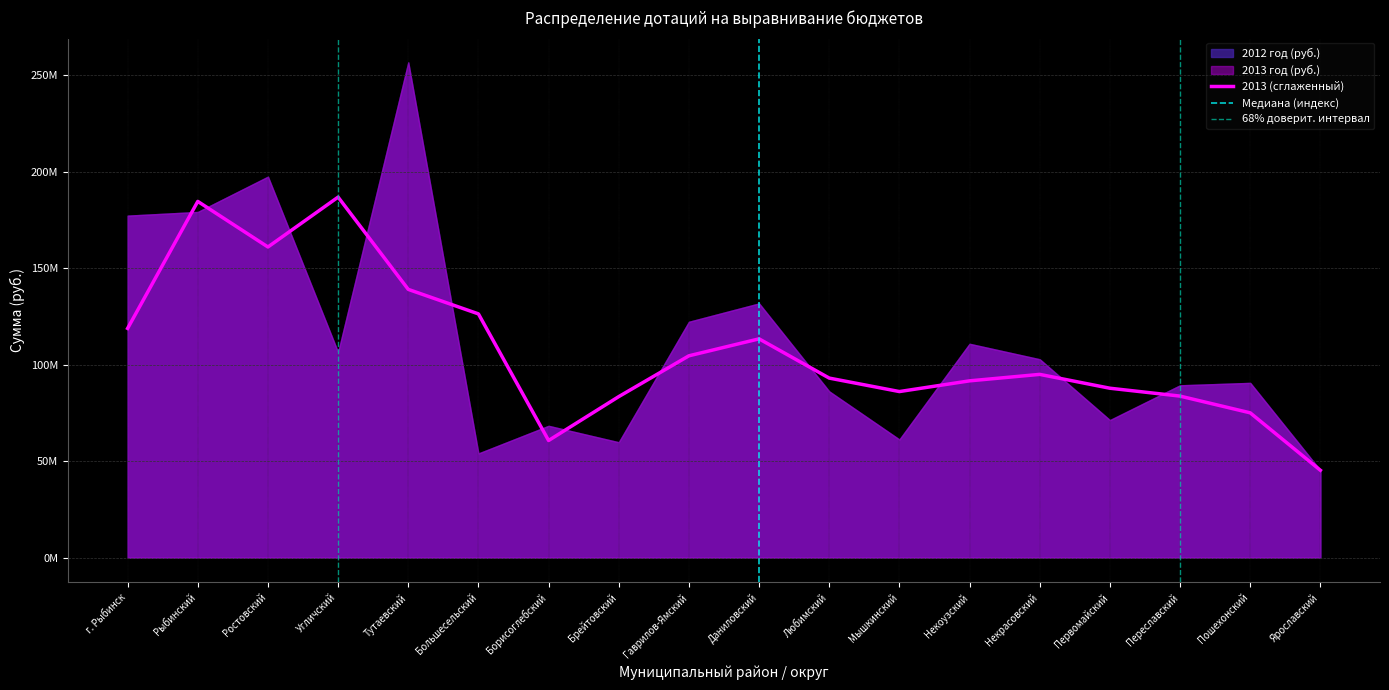

Where does the 2012 год (руб.) series first go above 102821000?

г. Рыбинск